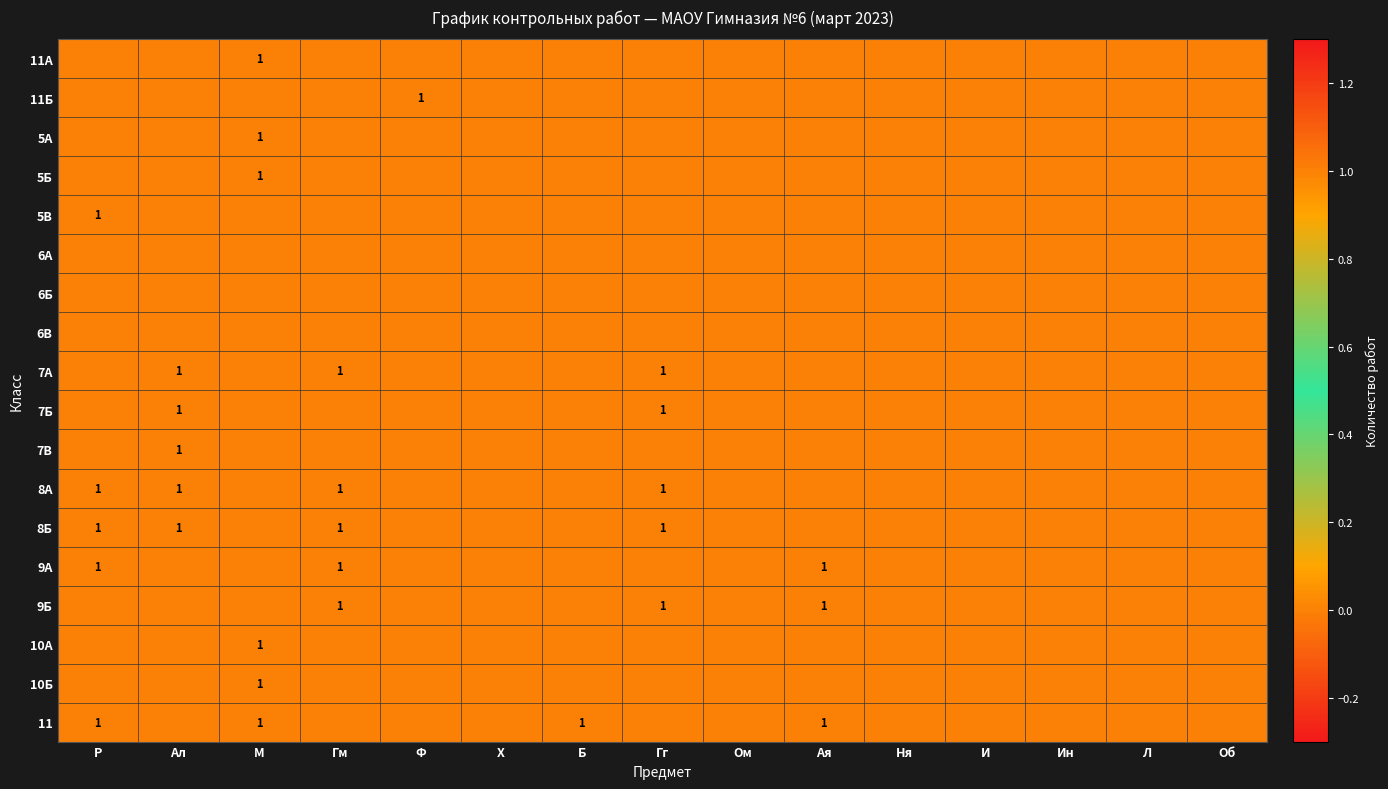

At how many categories does at least one series exceed 0?

8